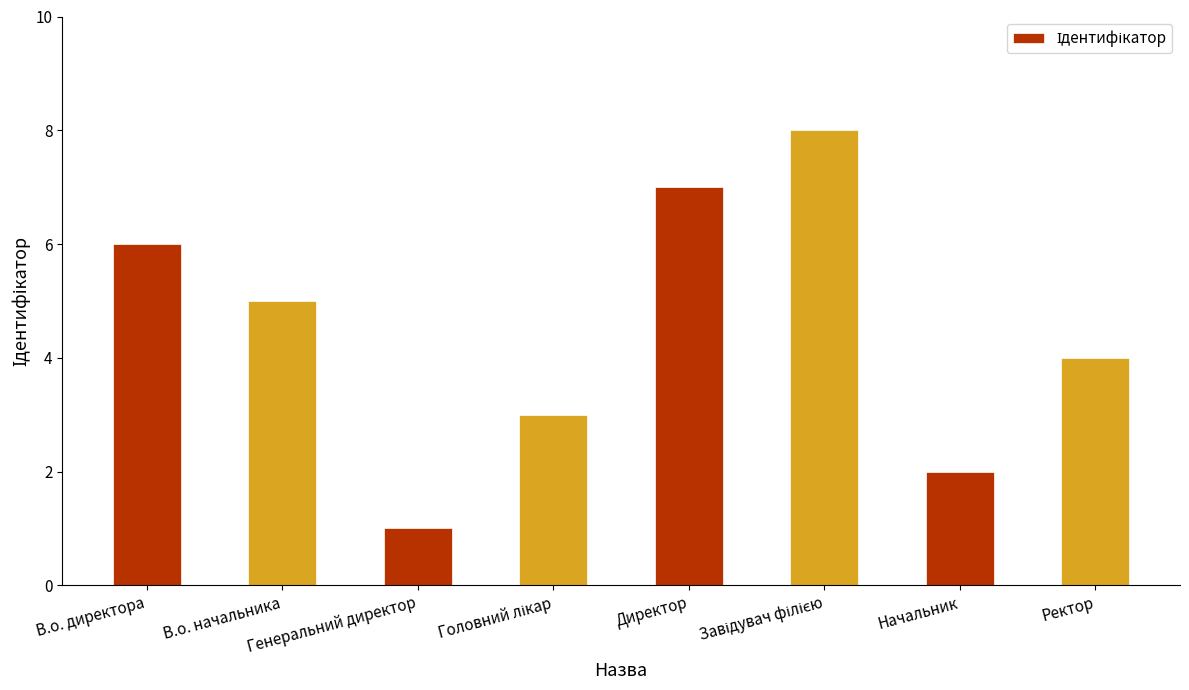

What is the sum of all values?

36